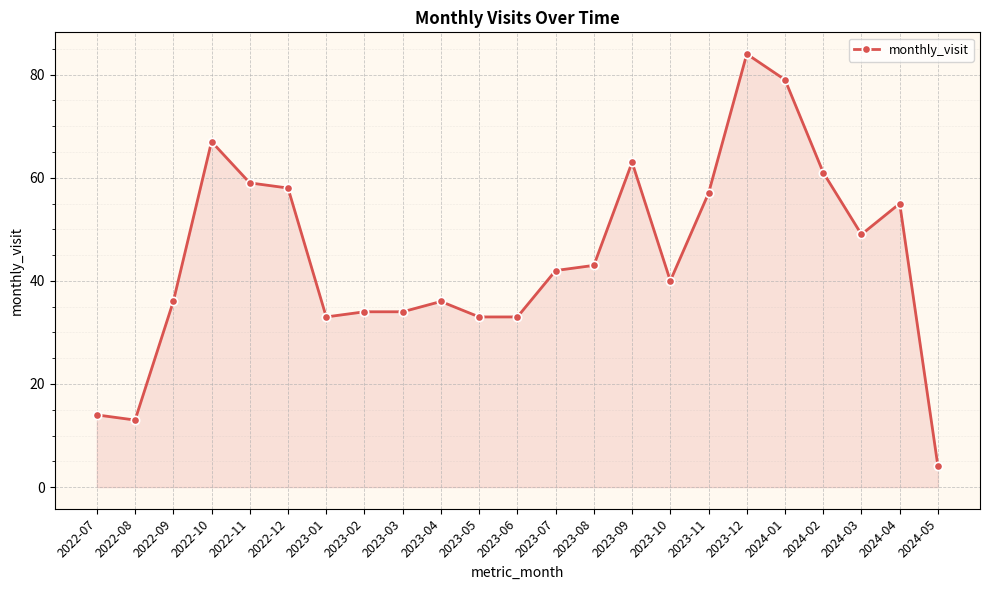

At which label does the data first exceed 42?

2022-10